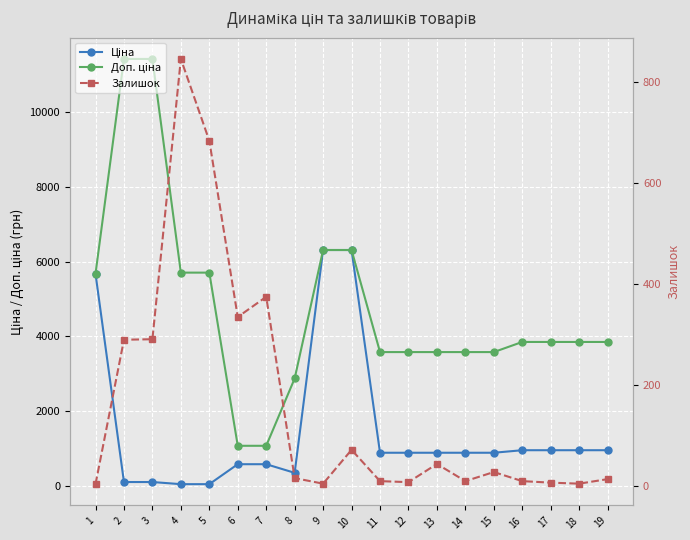

How many interior local peaks does the Залишок series have?

5